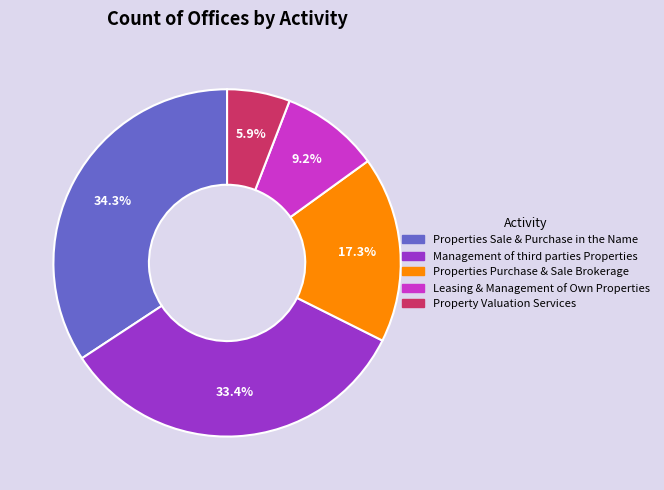

What percentage is the Leasing & Management of Own Properties slice, to the nearest percent?

9%